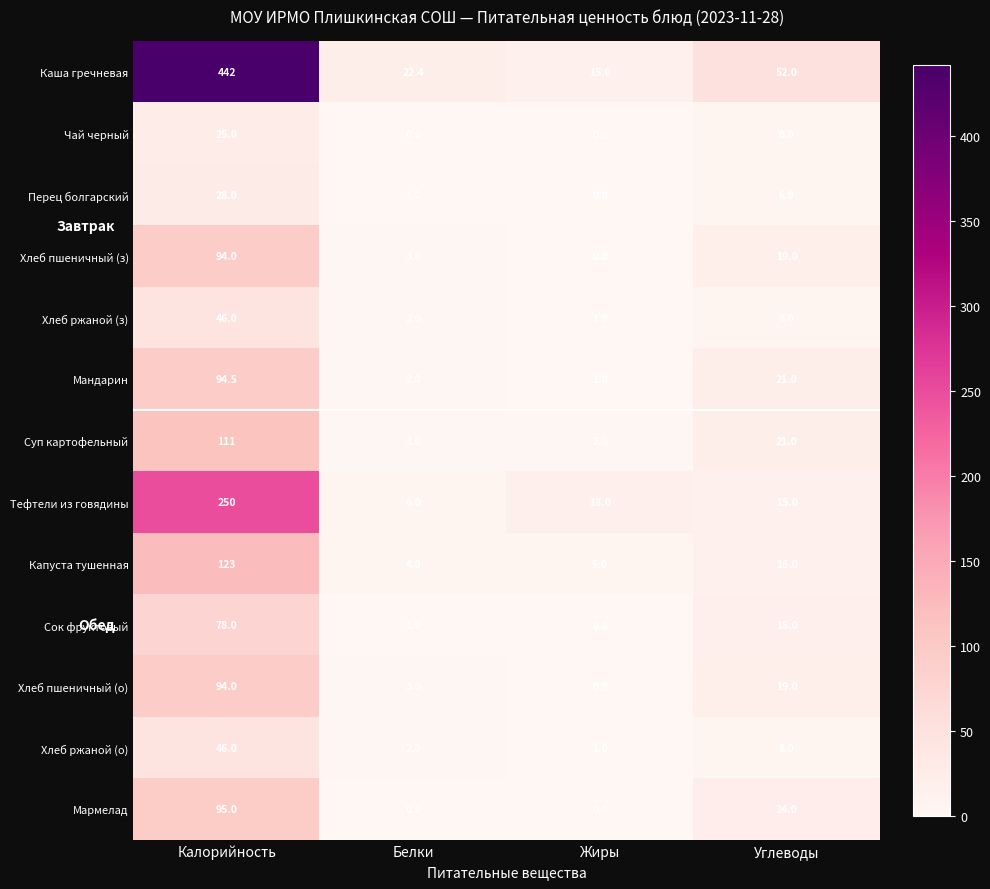

At which label does Хлеб ржаной (з) reach its minimum?

Жиры